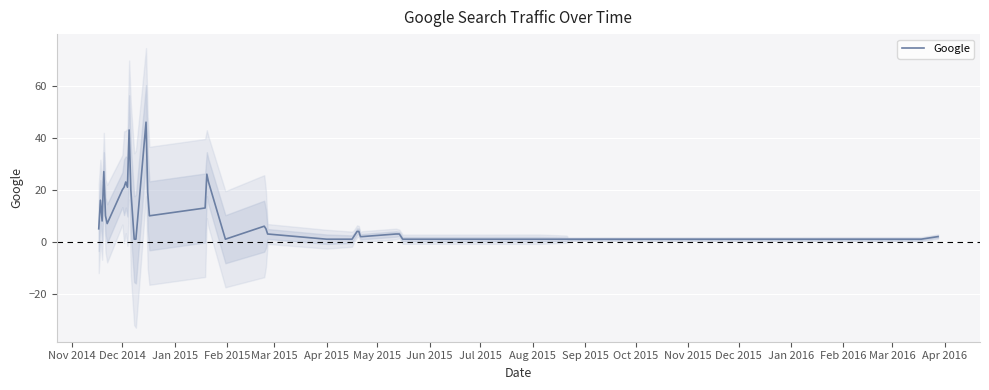

What is the sum of all values?

405